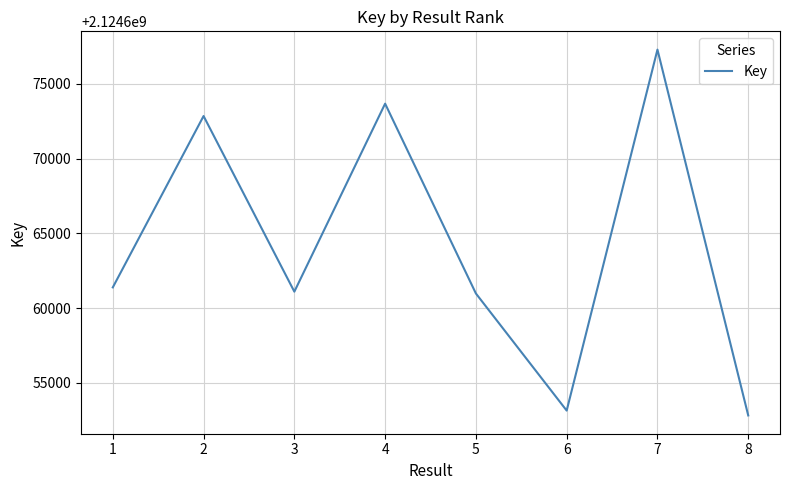

What is the difference between the second highest and minimum values?

20871